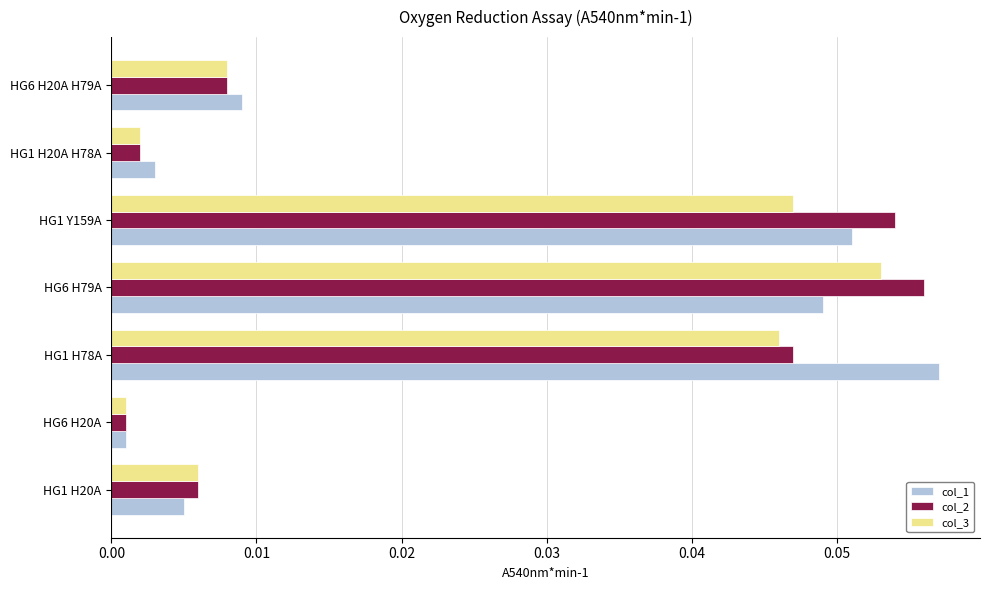

The value of col_1 at HG1 H78A is 0.0. True or false?

False